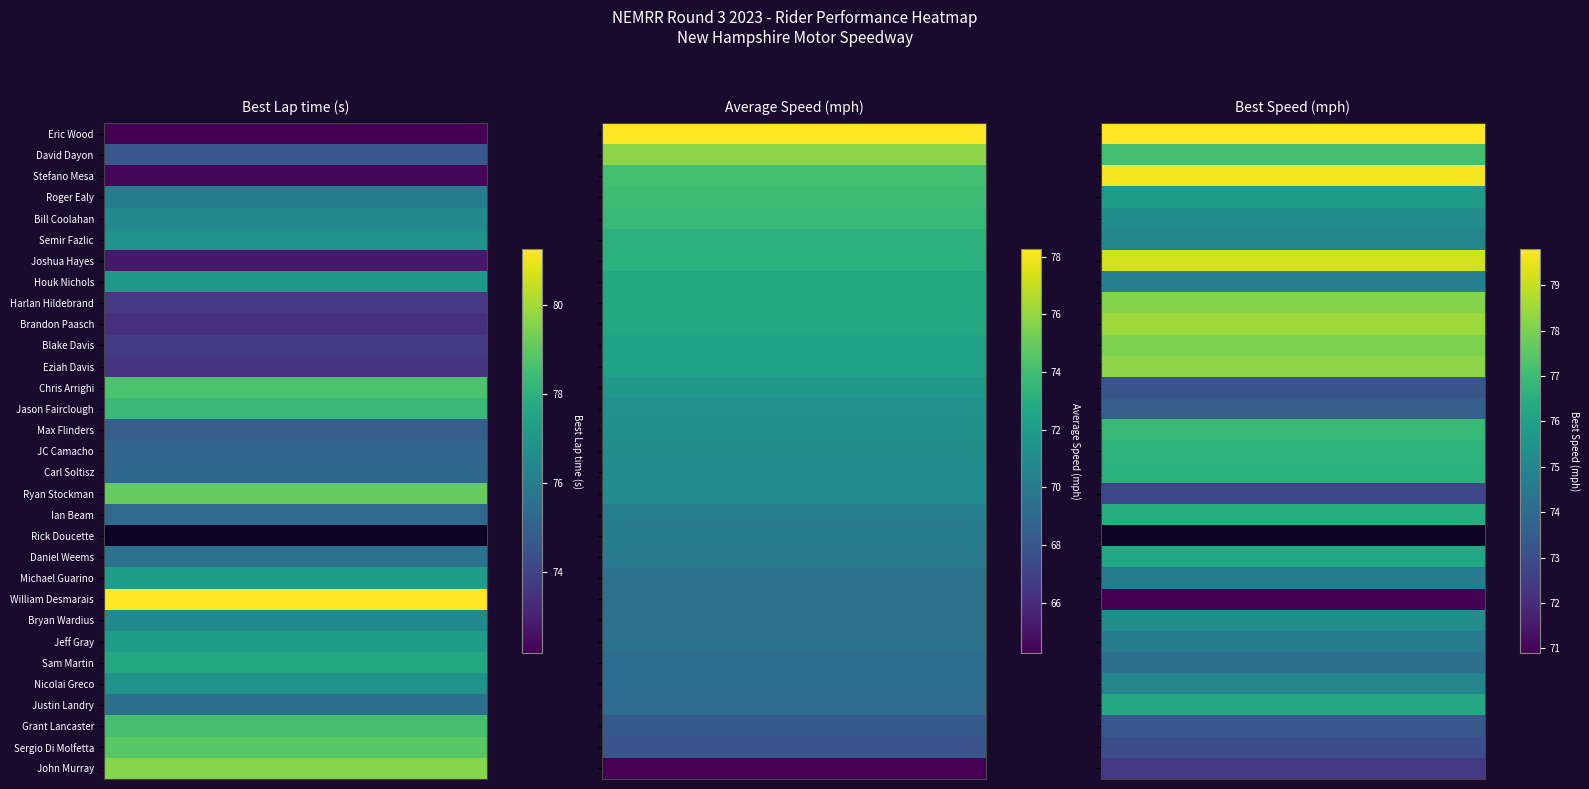

What is the sum of all Best Lap time values?

2284.3